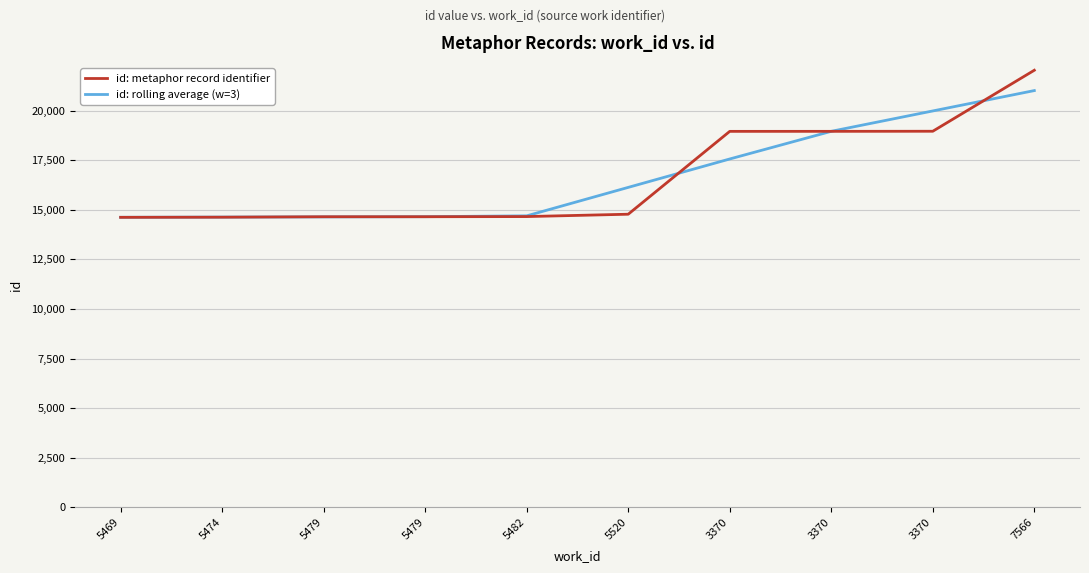

Which category has the highest value in the id: rolling average (w=3) series?

7566